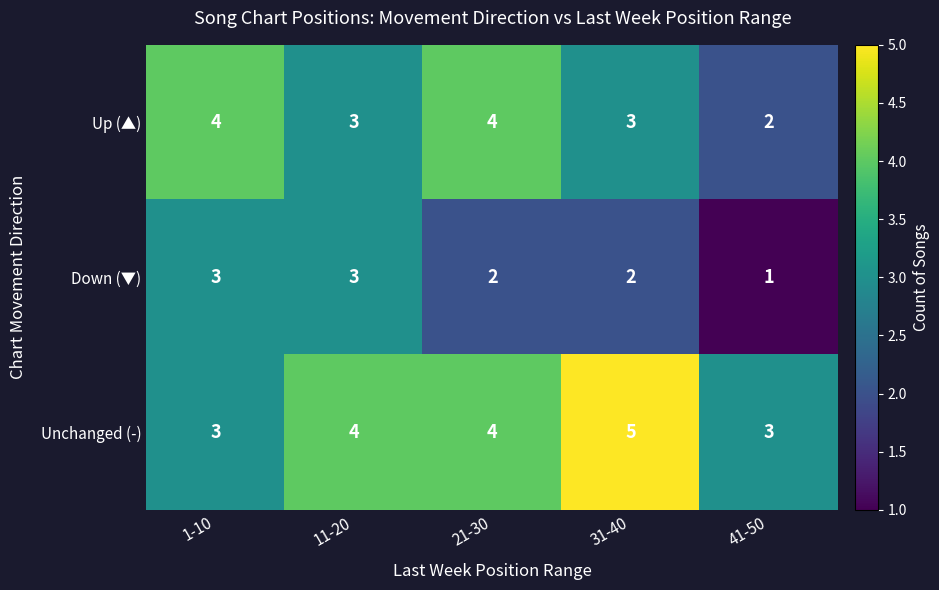

What value does the Up (▲) series have at 11-20?

3